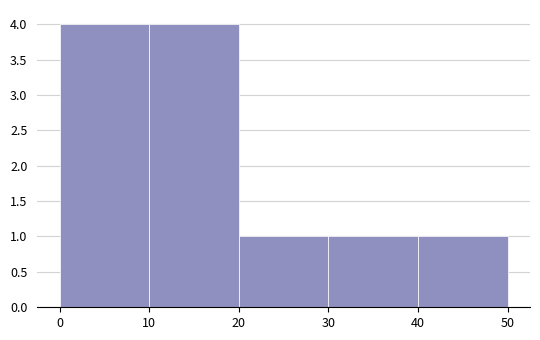

How tall is the bar that spans 30 to 40 on the x-axis? The values are not printed on the chart, so give them approximately, as read against the axis.

1